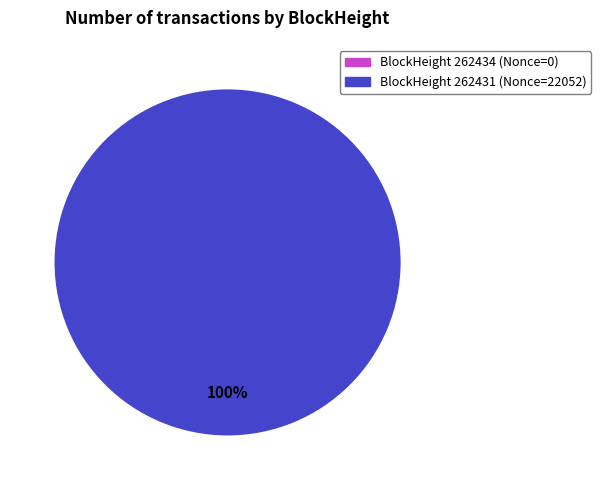

Is it true that 262431 is 93% of the pie?

False